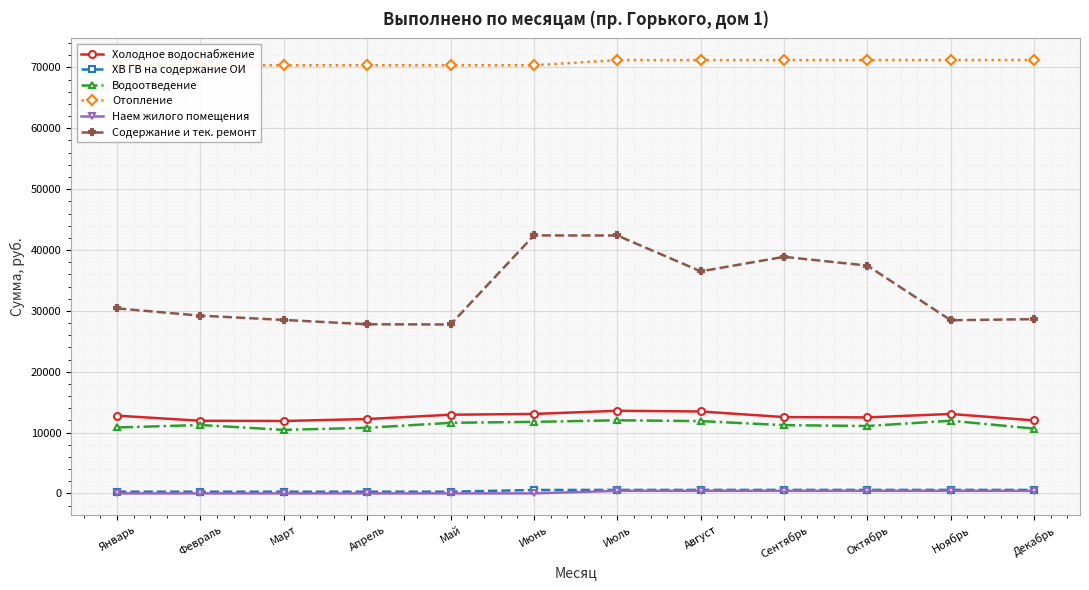

Which series has the largest total across all categories?

Отопление